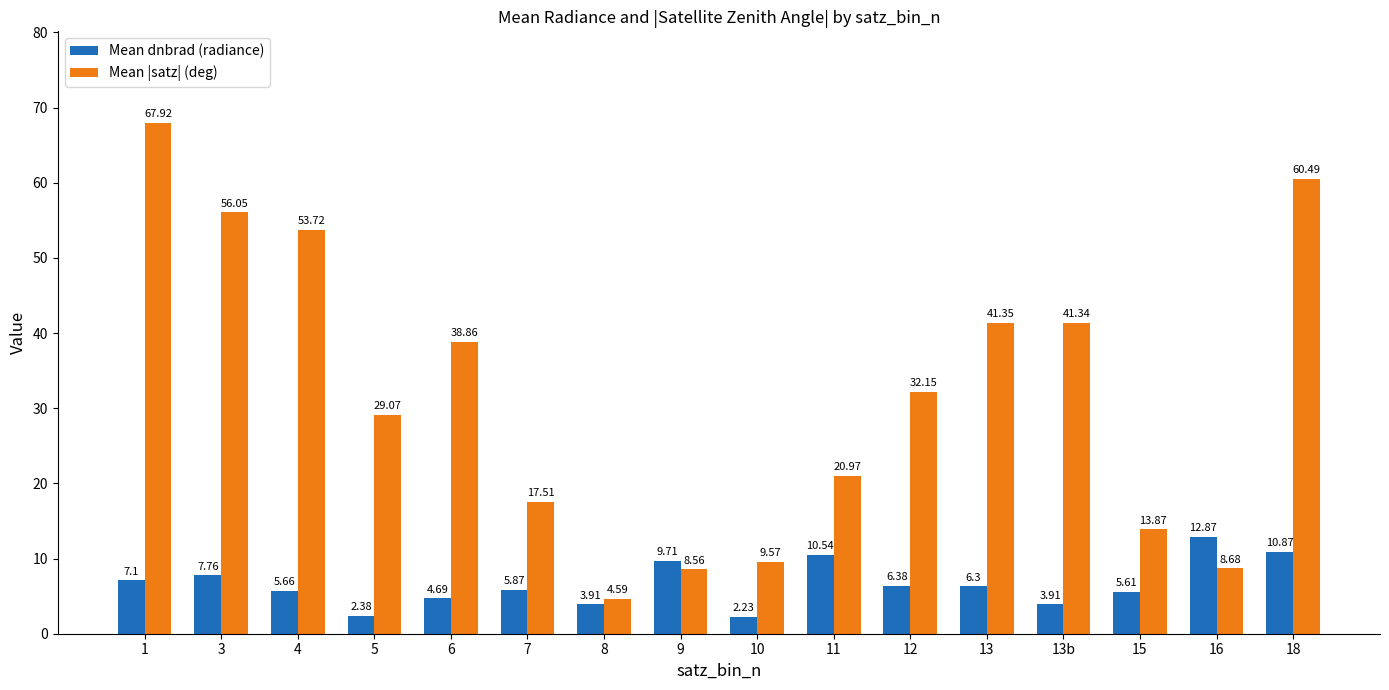

At which category is the sum across all series the highest?

1